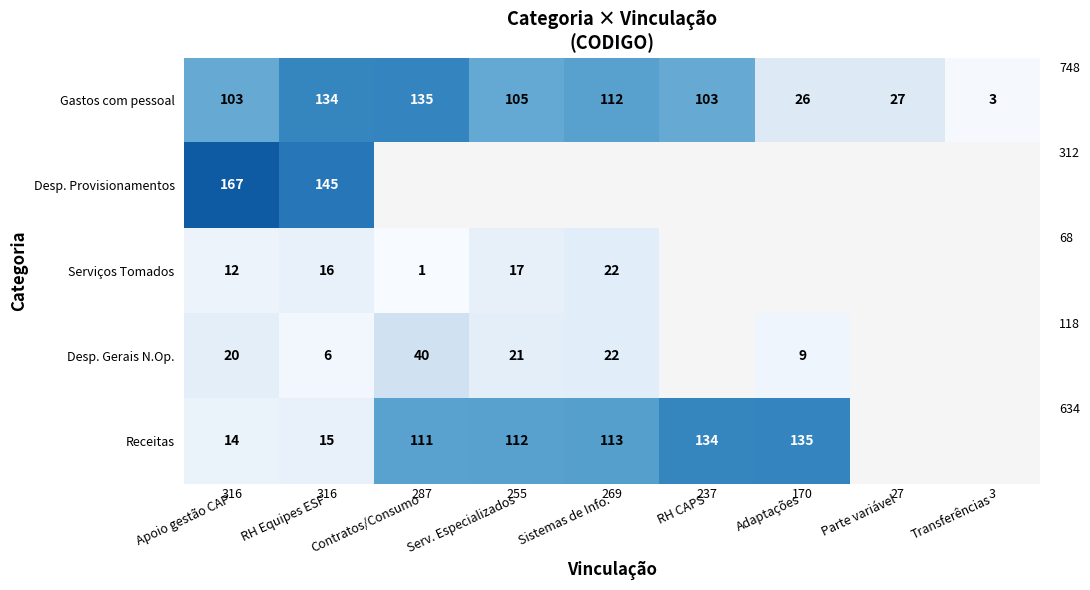

Which label corresponds to the smallest value in the chart?

Contratos/Consumo